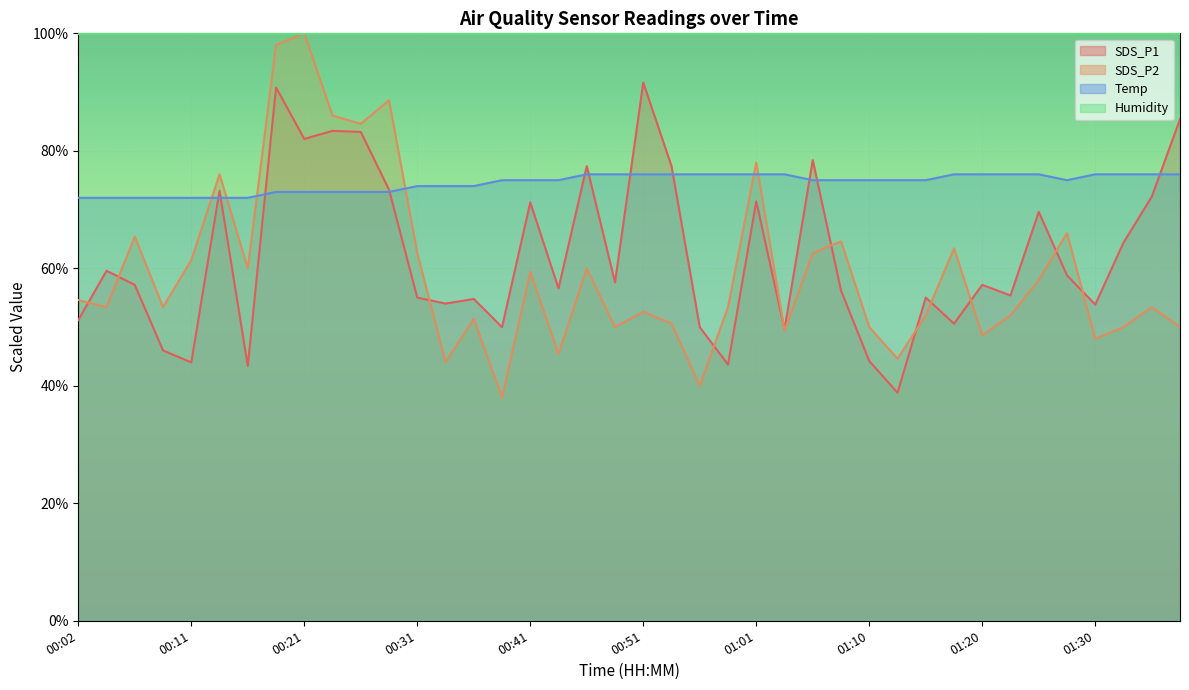

Where is SDS_P2 nearest to the value 69?

01:27